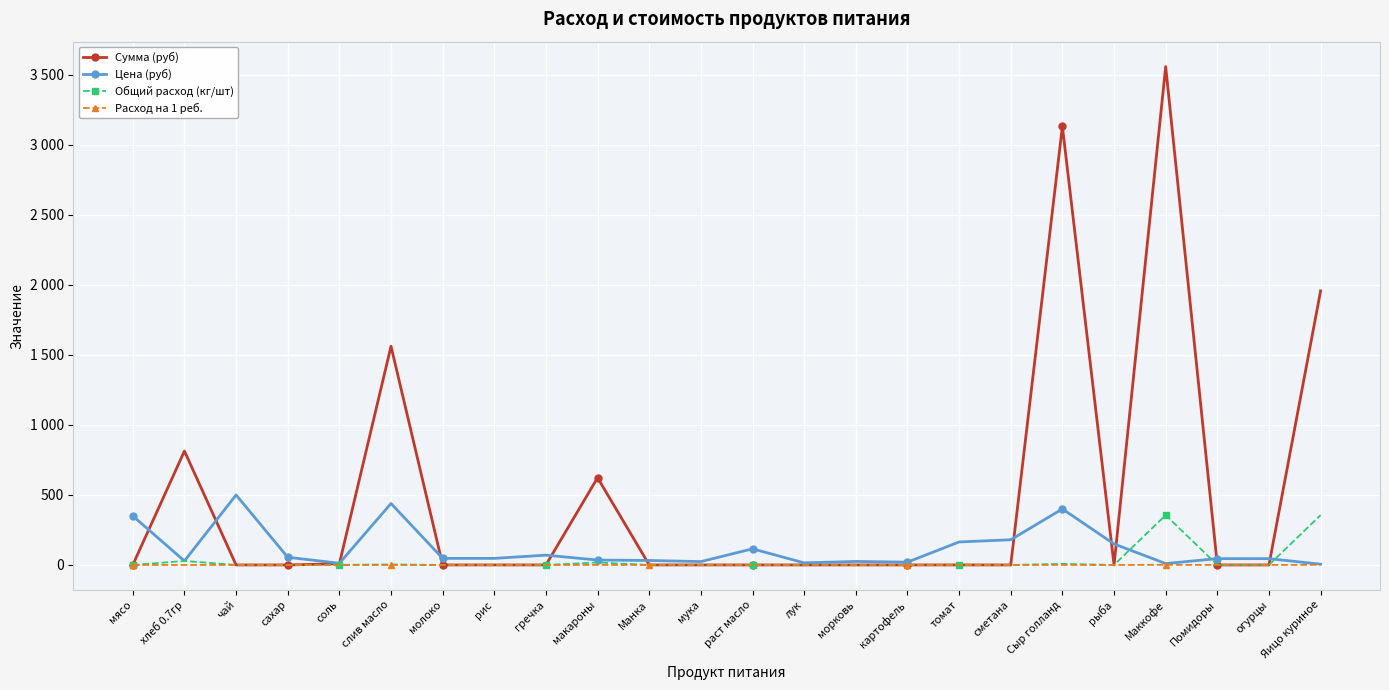

List the series in order of their peak value, lowest first.

Расход на 1 реб., Общий расход (кг/шт), Цена (руб), Сумма (руб)